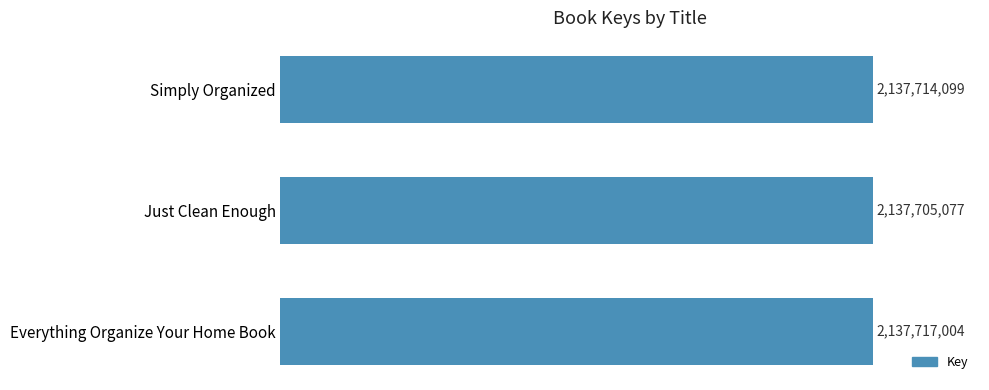

Are the bars horizontal?

Yes